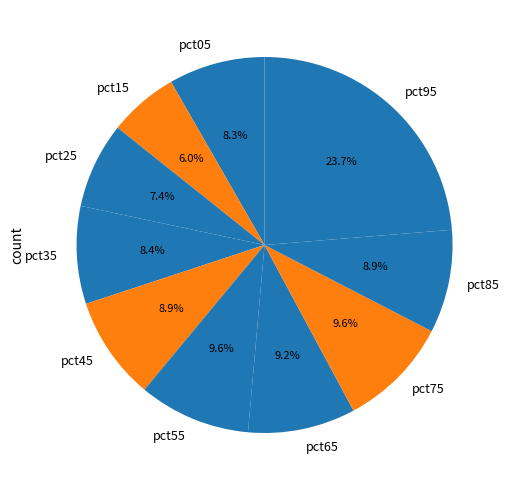

What is the smallest slice in the pie chart?

pct15